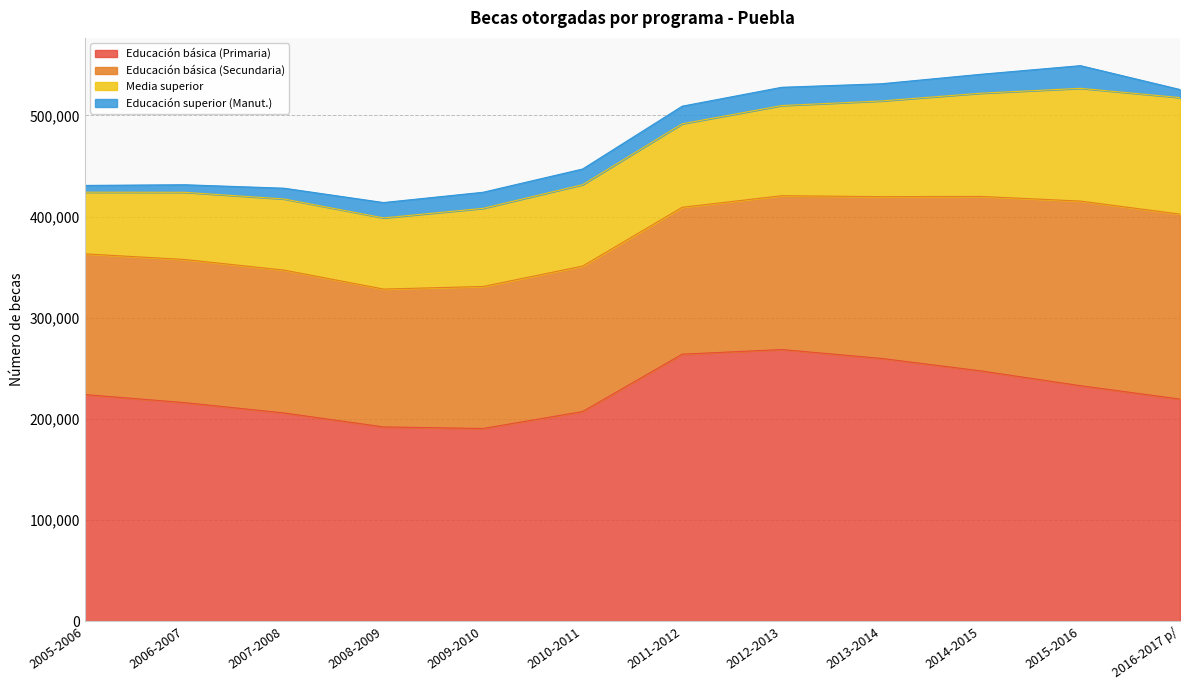

What is the highest value of the Educación básica (Primaria) series?

268539